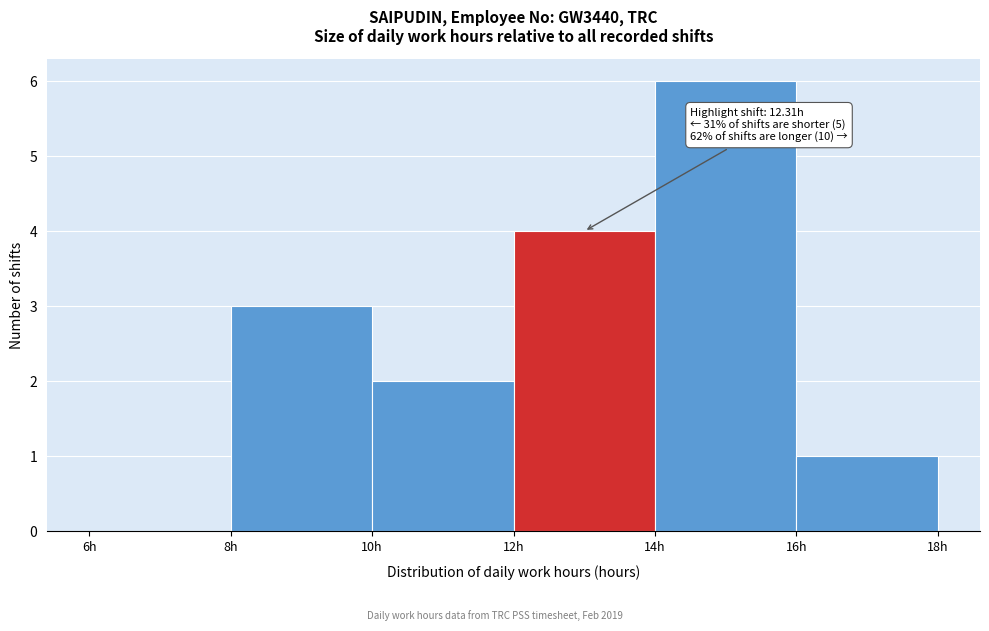

Over which range of the x-axis is the bar tallest?

14 to 16